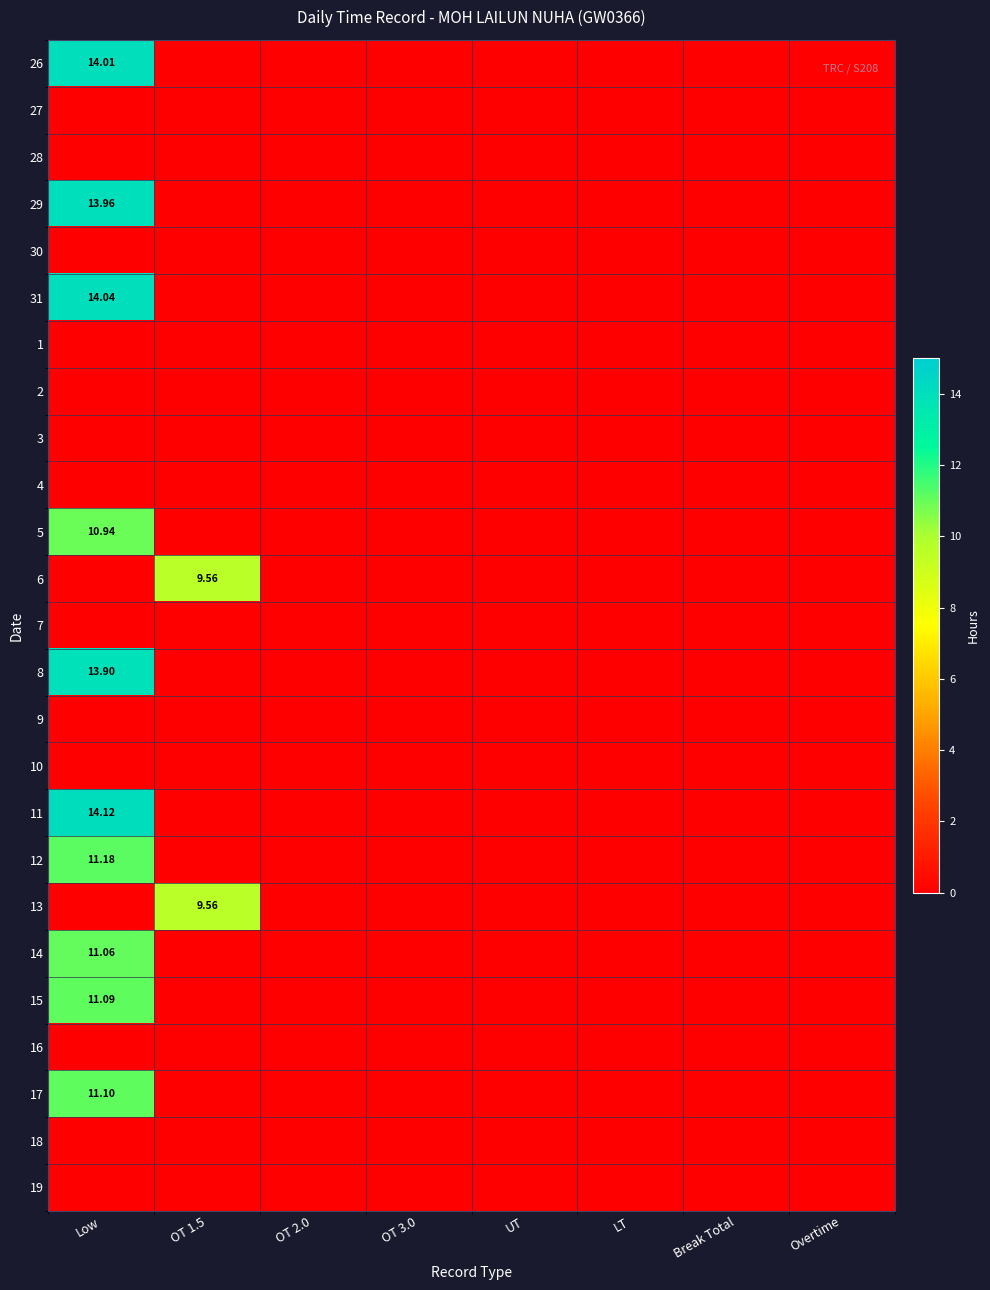

Is it true that 15 equals -3.4 at UT?

False